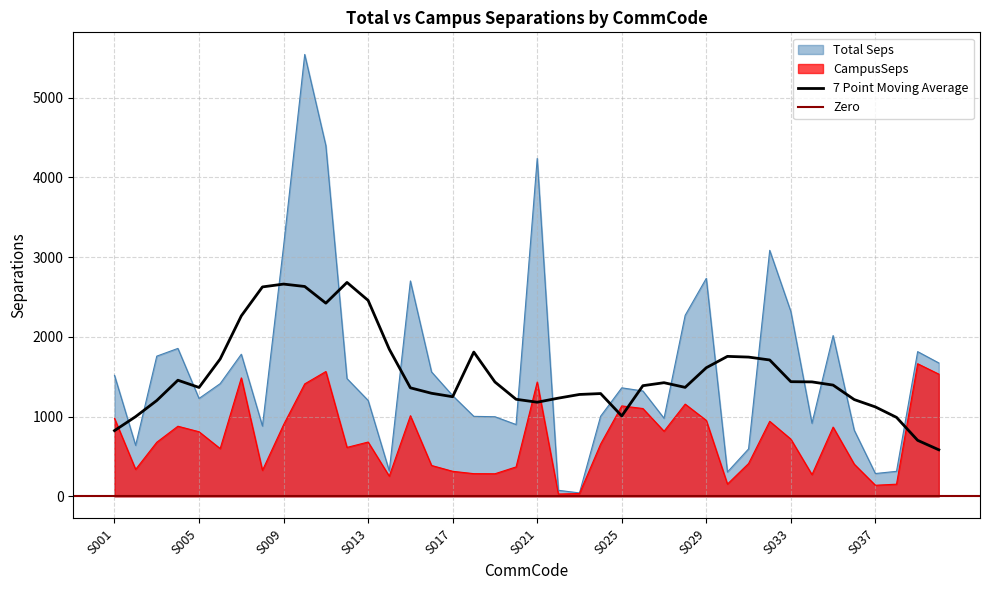

Is the value of CampusSeps at S024 greater than the value of Total Seps at S033?

No